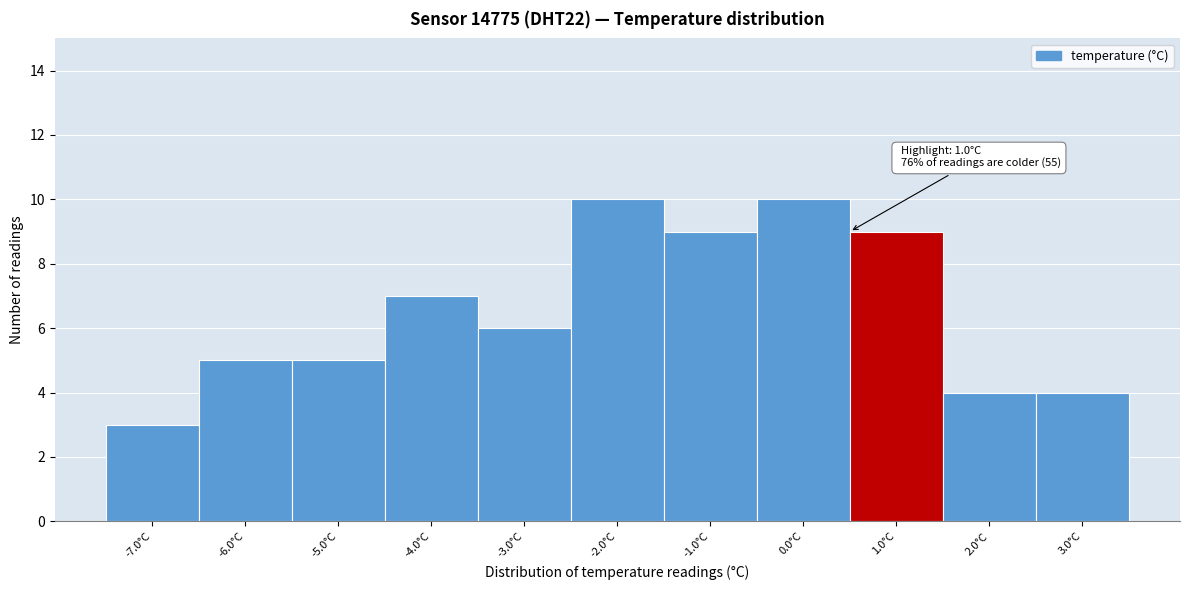

Reading left to right, what are all the values shown in this chart?

3	5	5	7	6	10	9	10	9	4	4